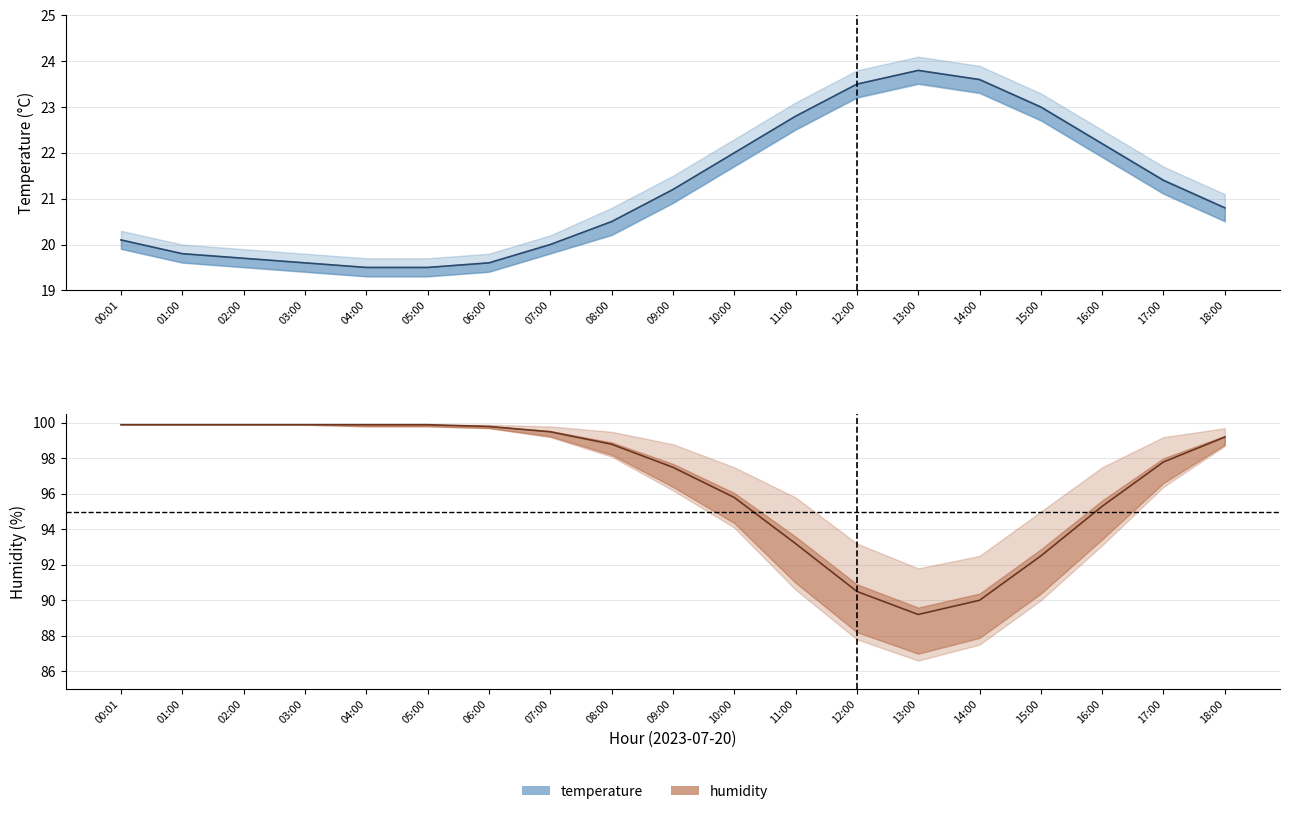

True or false: humidity_lower and temperature cross at least once.

False